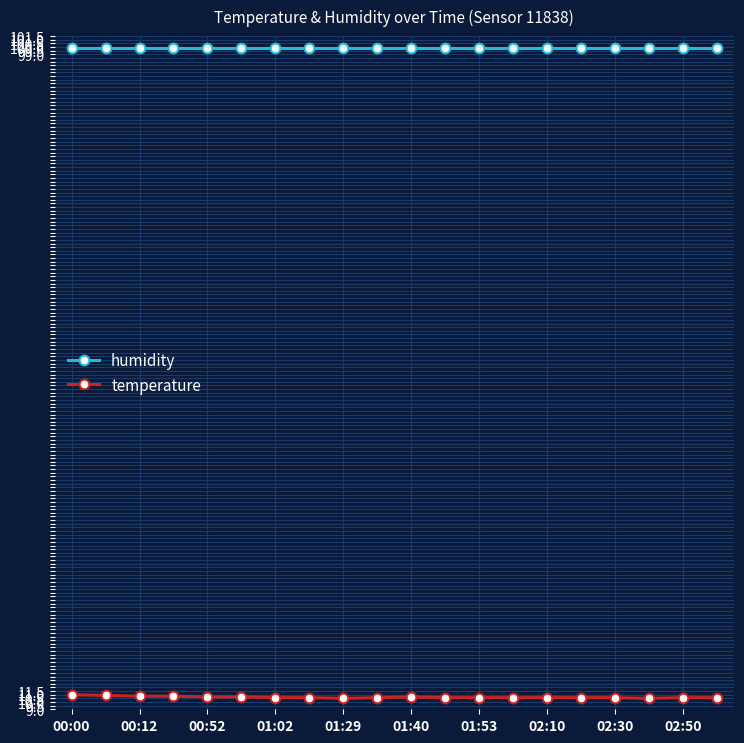

What is the sum of all temperature values?

213.2